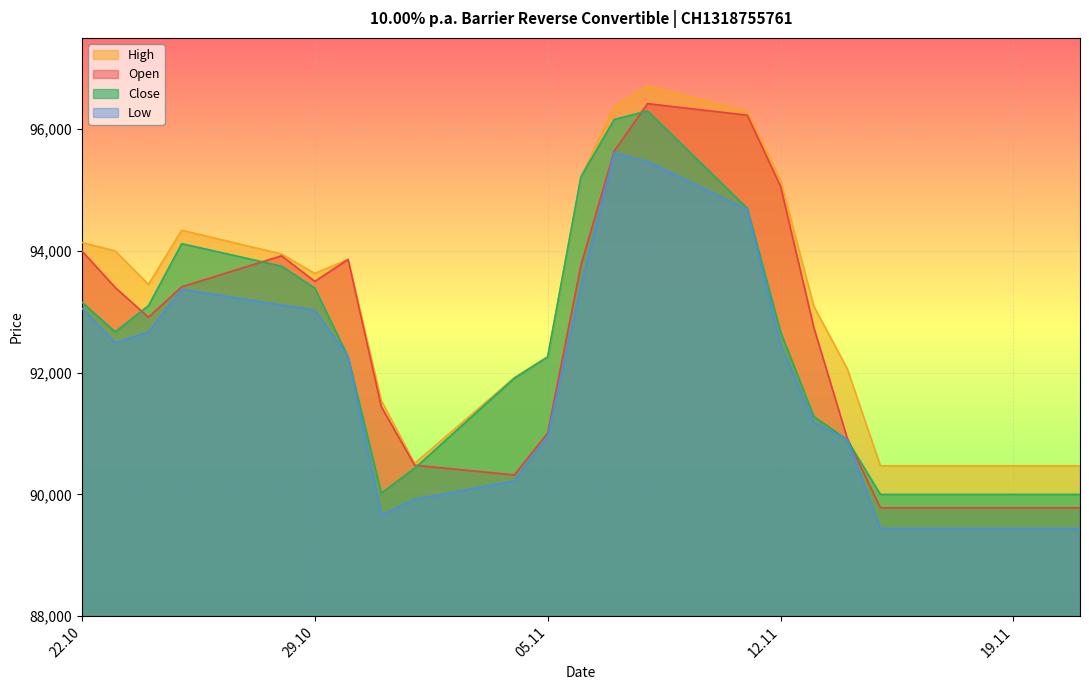

What value does the Open series have at 13.11.2024?

92740